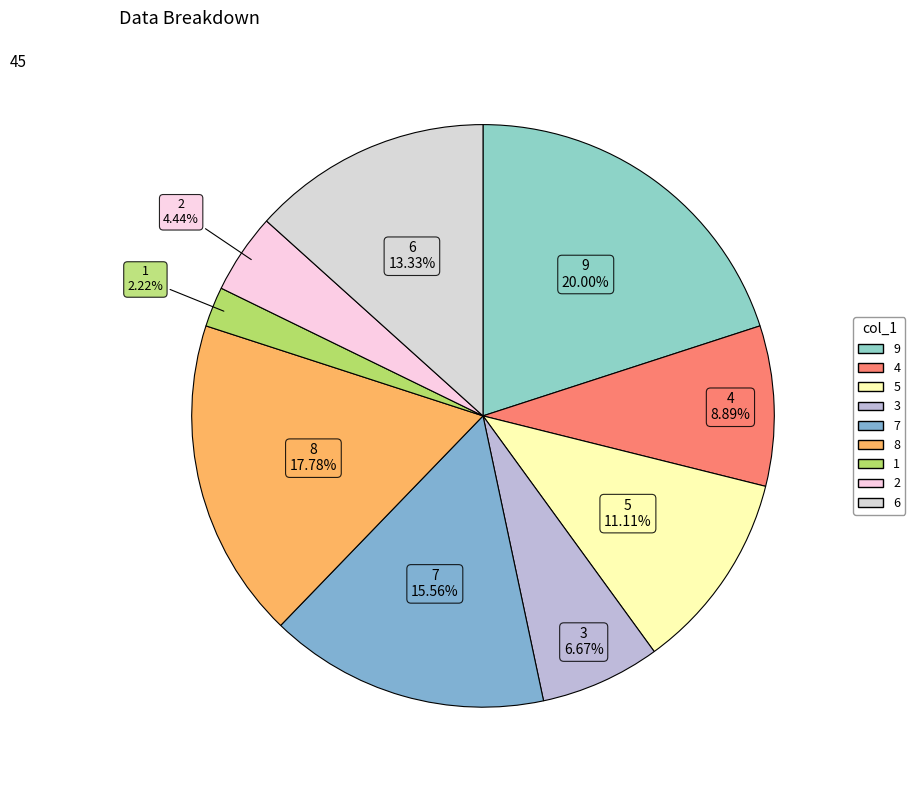

How many slices are in this pie chart?

9